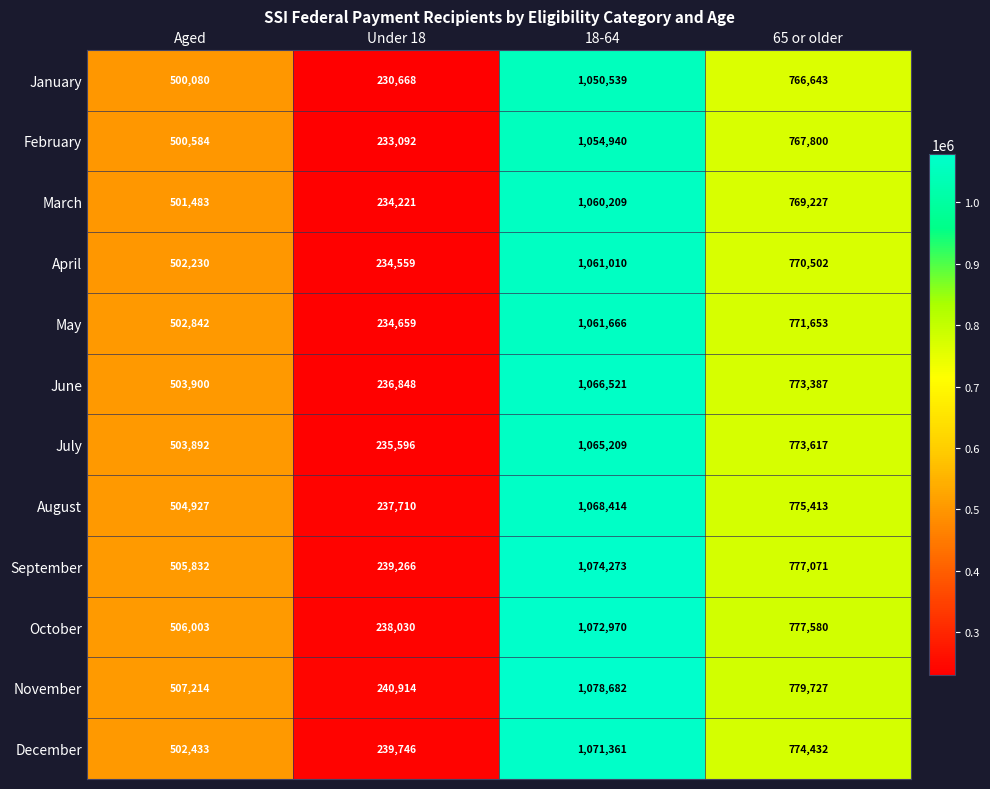

The value of May at 18-64 is 1592622. True or false?

False